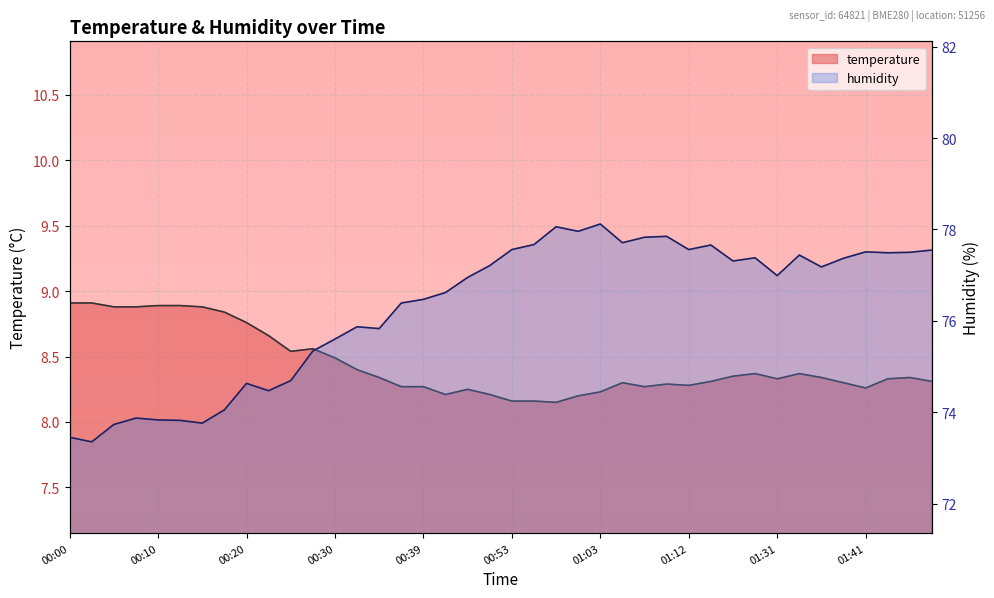

Rank the series by their maximum value, from highest to lowest.

humidity, temperature